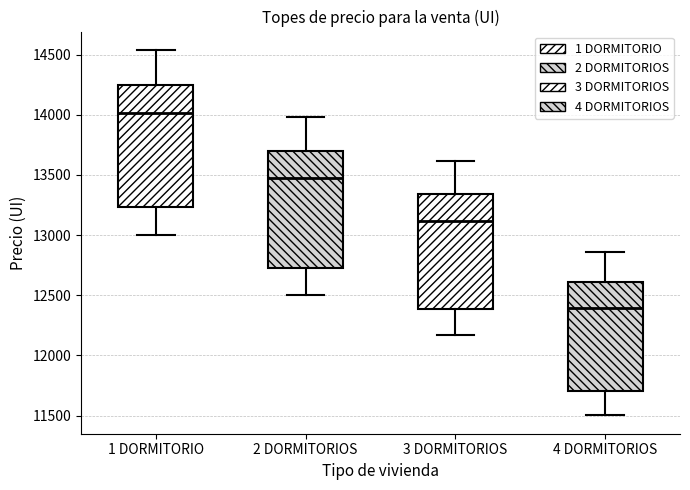

Which box has the lowest median line?

4 DORMITORIOS